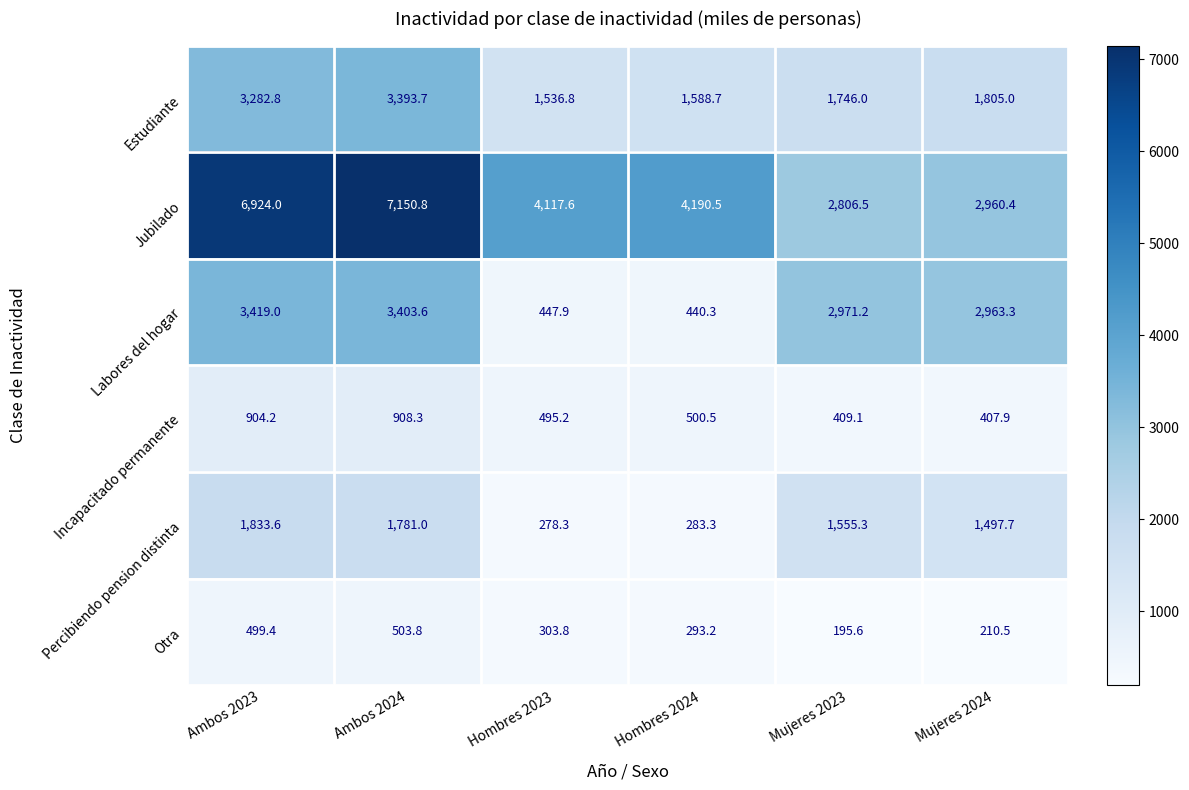

Count the number of data series in this chart.

6